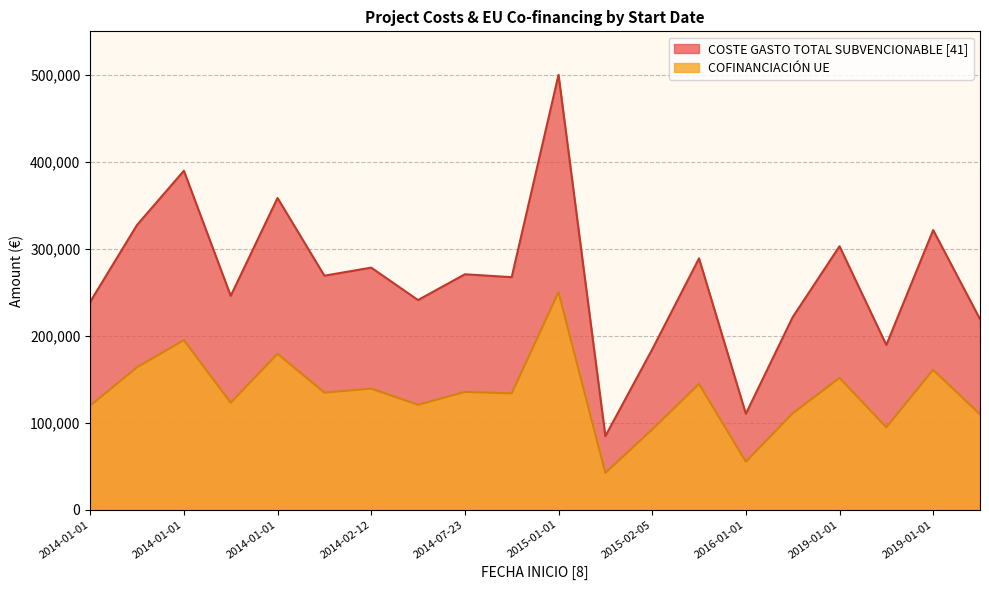

Is it true that COFINANCIACIÓN UE equals 0.2 at 2015-01-01?

False